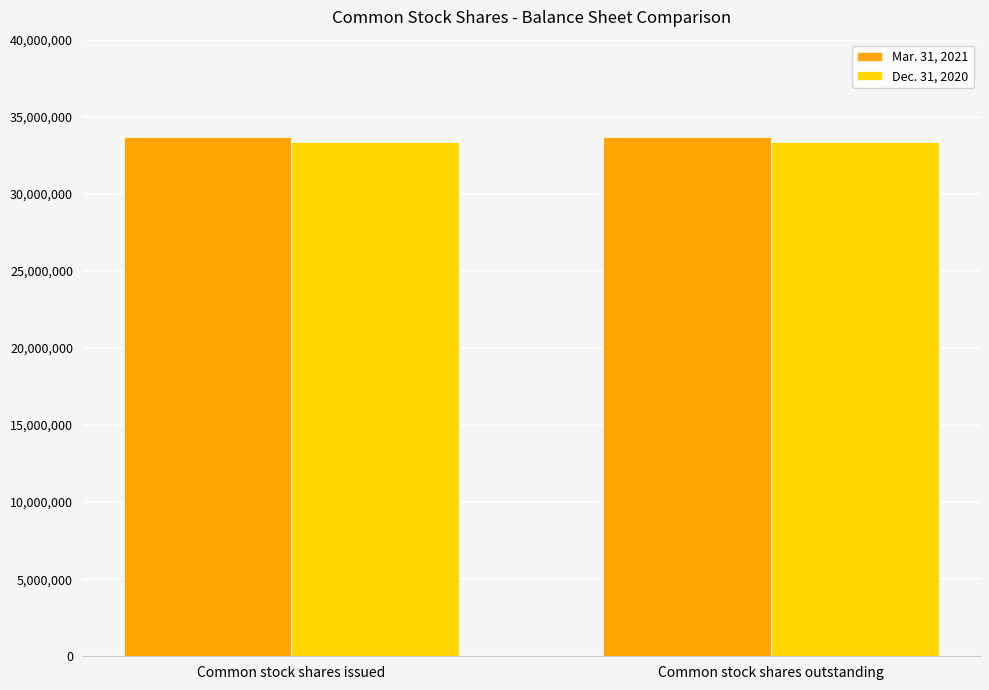

How many categories are shown in the chart?

2